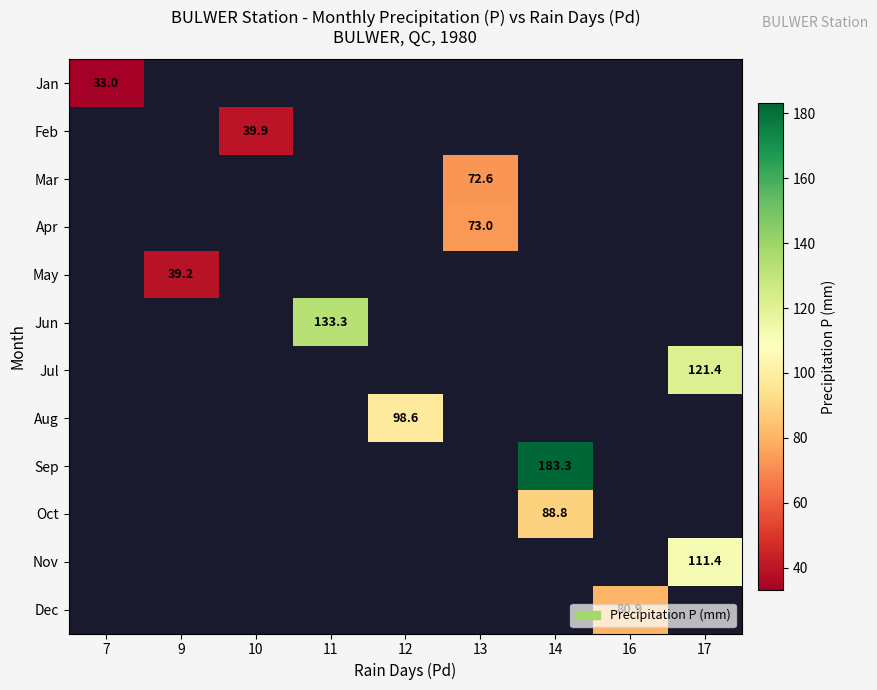

How many positive values does the Dec series have?

1